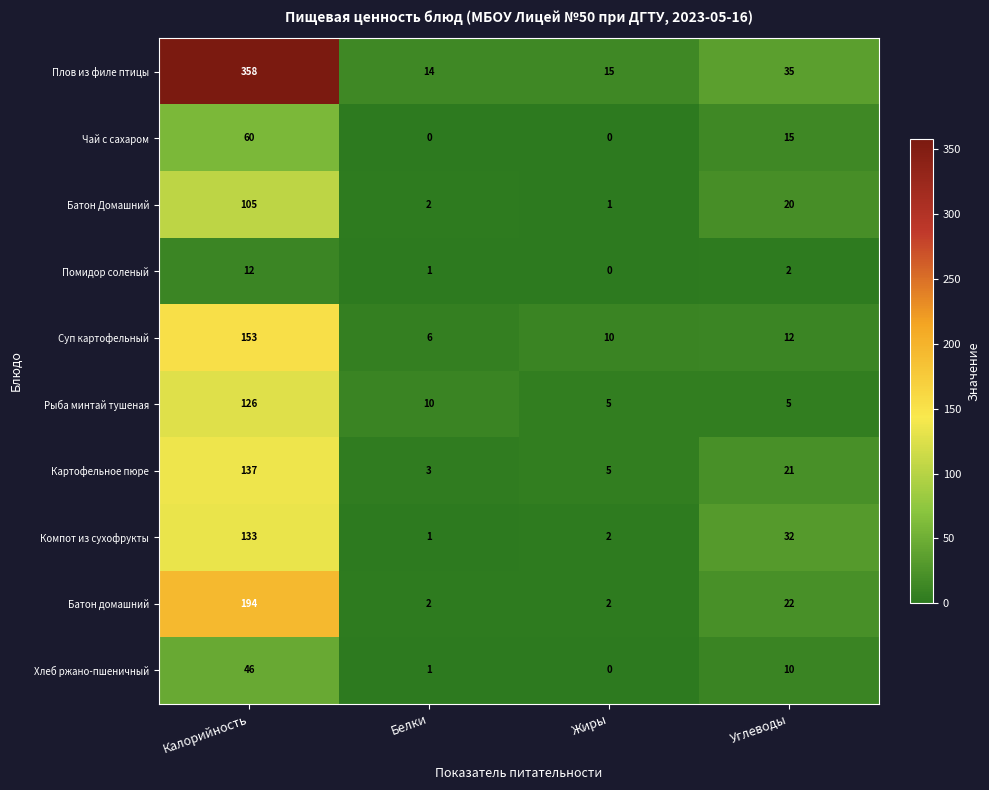

Where is Суп картофельный nearest to the value 79?

Углеводы